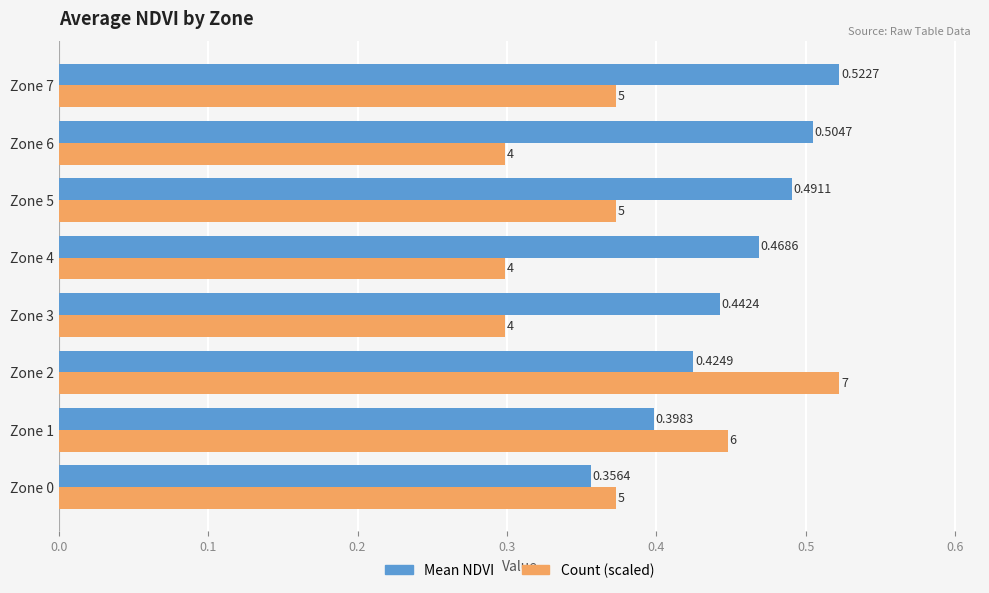

Which series has the largest range (max minus min)?

Count (scaled)